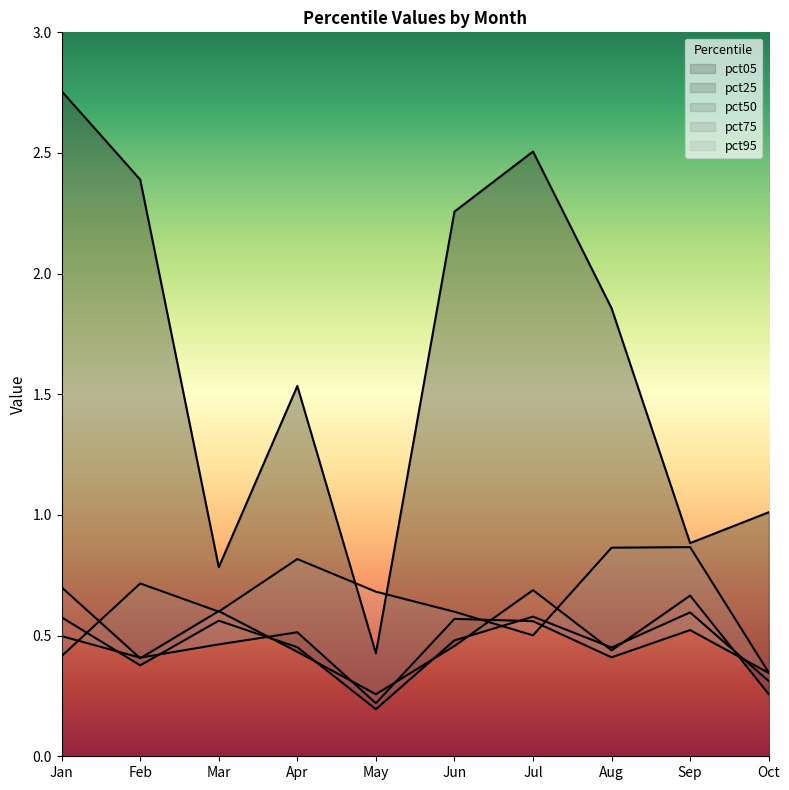

Count the pct25 values in the range 0 to 1.

10